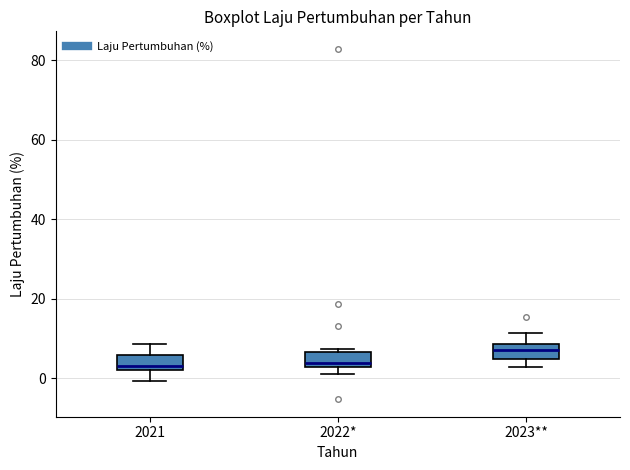

Where is the upper edge of the box for 2023** on the y-axis? The values are not printed on the chart, so give them approximately, as read against the axis.

8